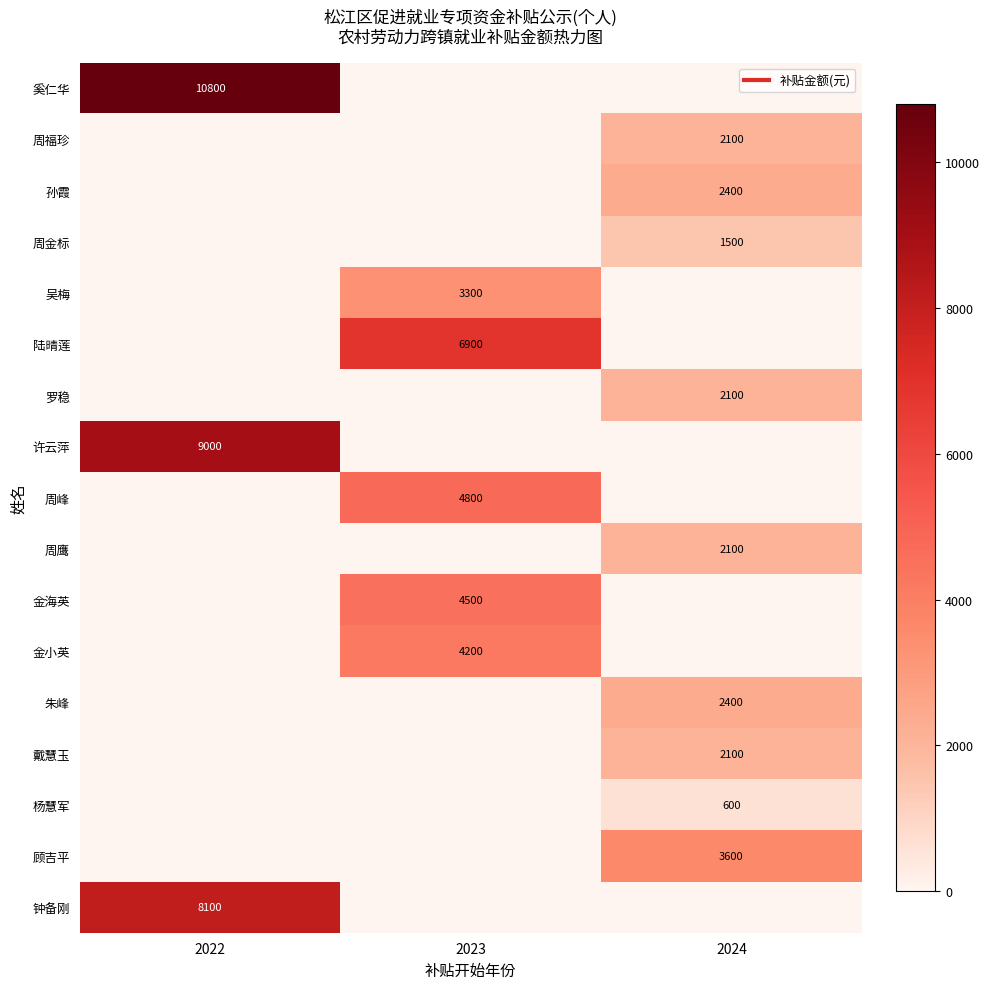

What is the total value across all series at 2022?

27900